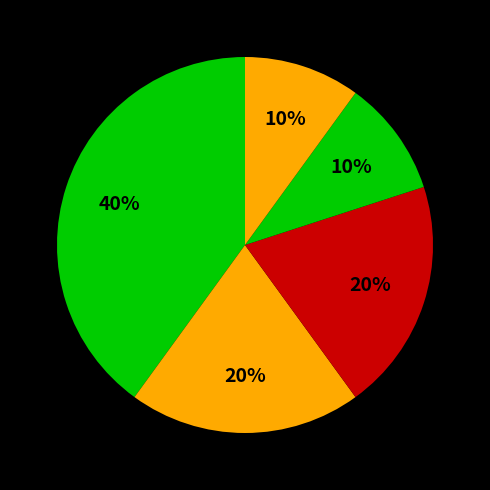

How many slices are in this pie chart?

5